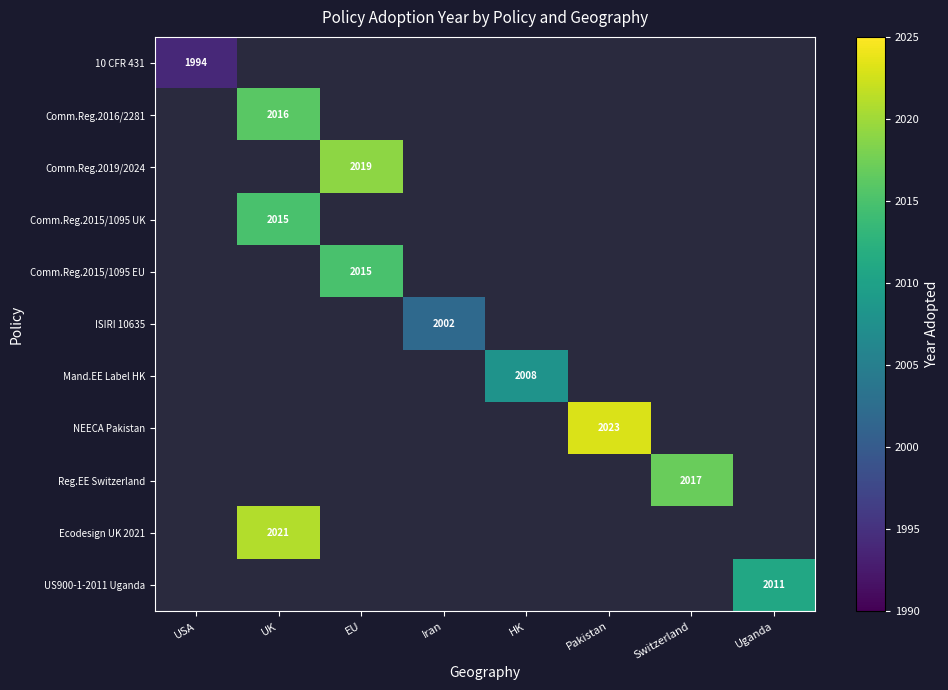

Count the number of data series in this chart.

11